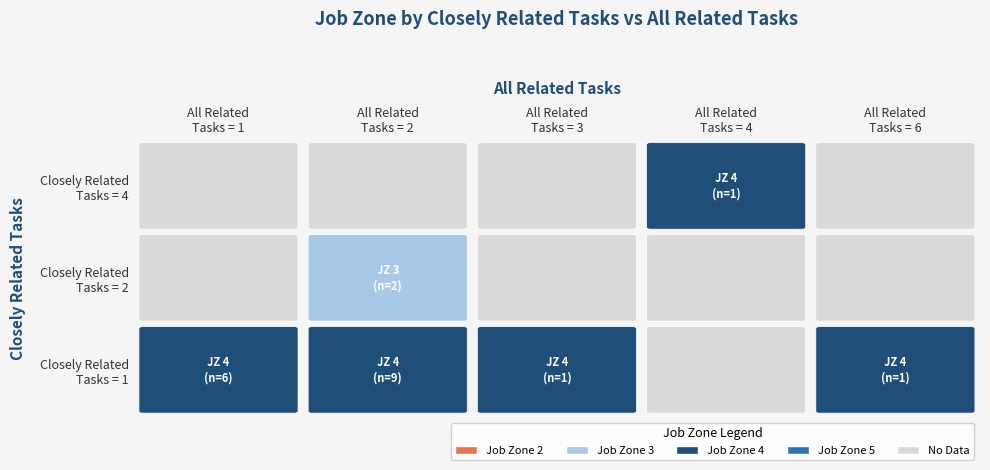

Between Closely Related Tasks and Job Zone, which is larger?

Closely Related Tasks